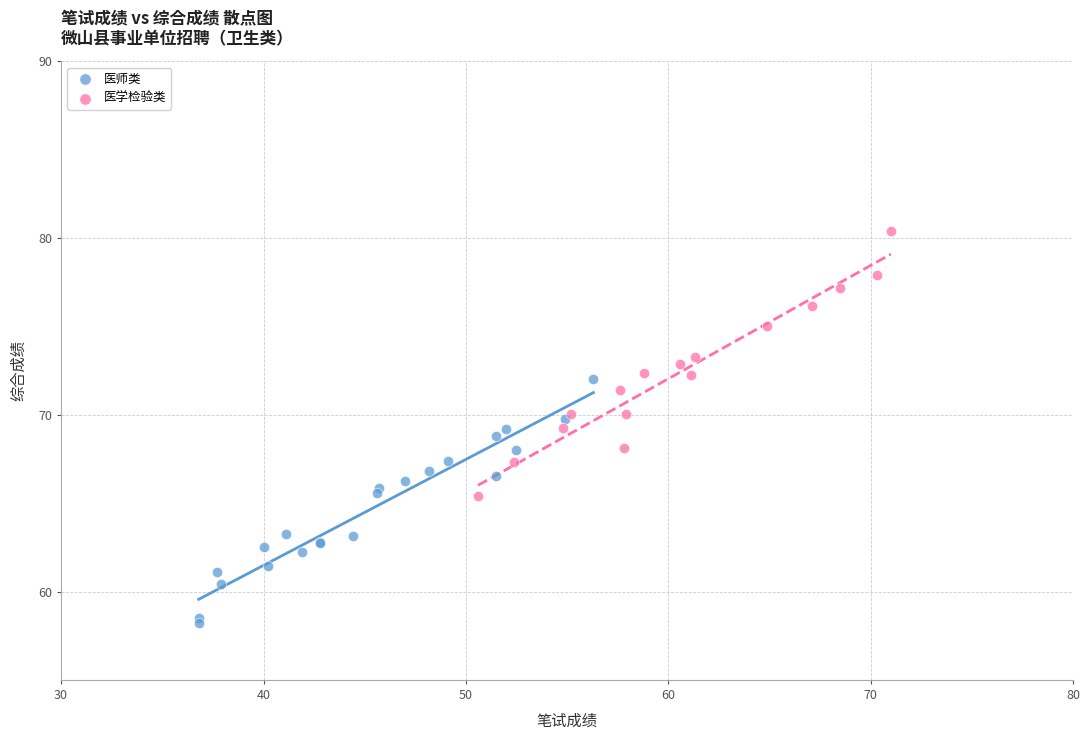

Which series contains the lowest Y value?

医师类